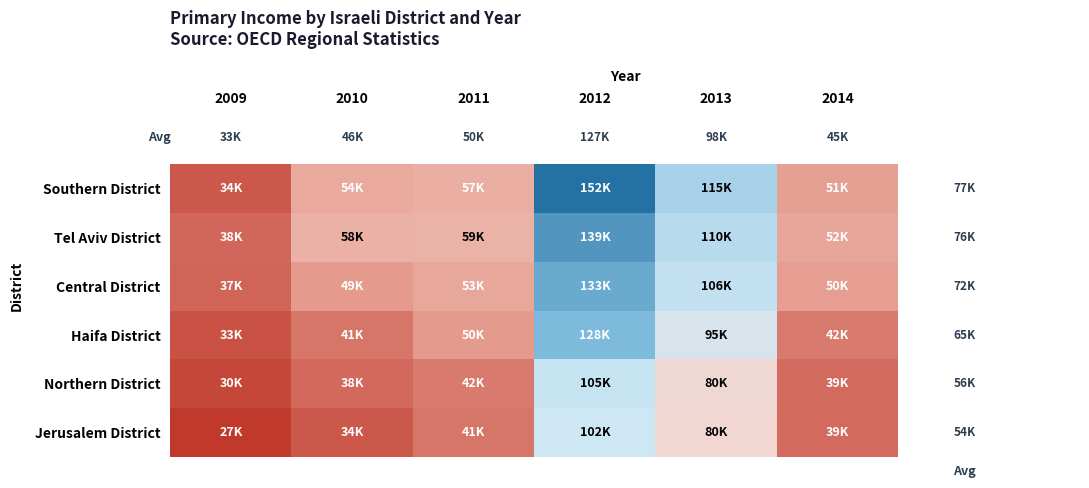

What is the total value across all series at 2014?

272863.7